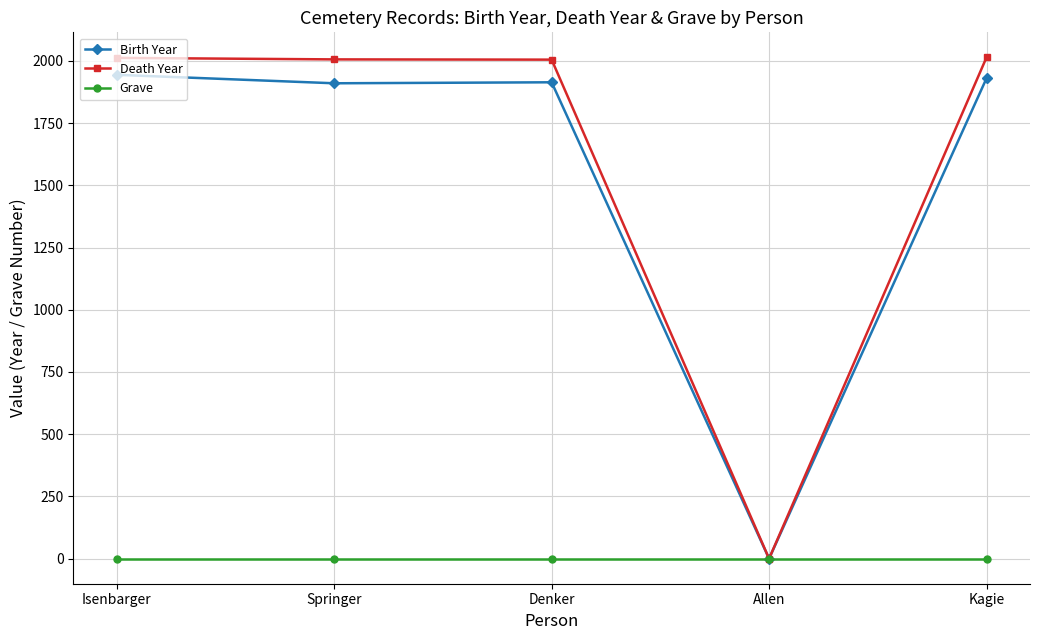

At how many categories does at least one series exceed 812?

4